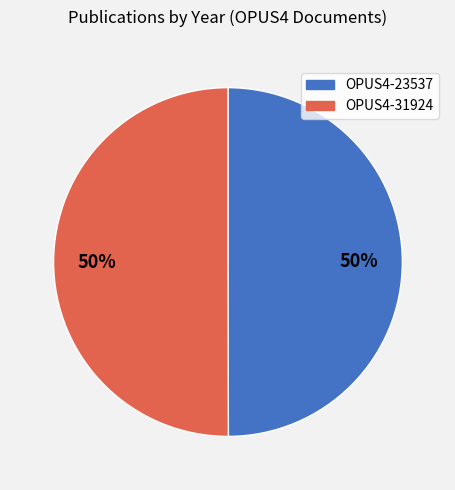

What is the ratio of the value at OPUS4-31924 to the value at OPUS4-23537?

1.0